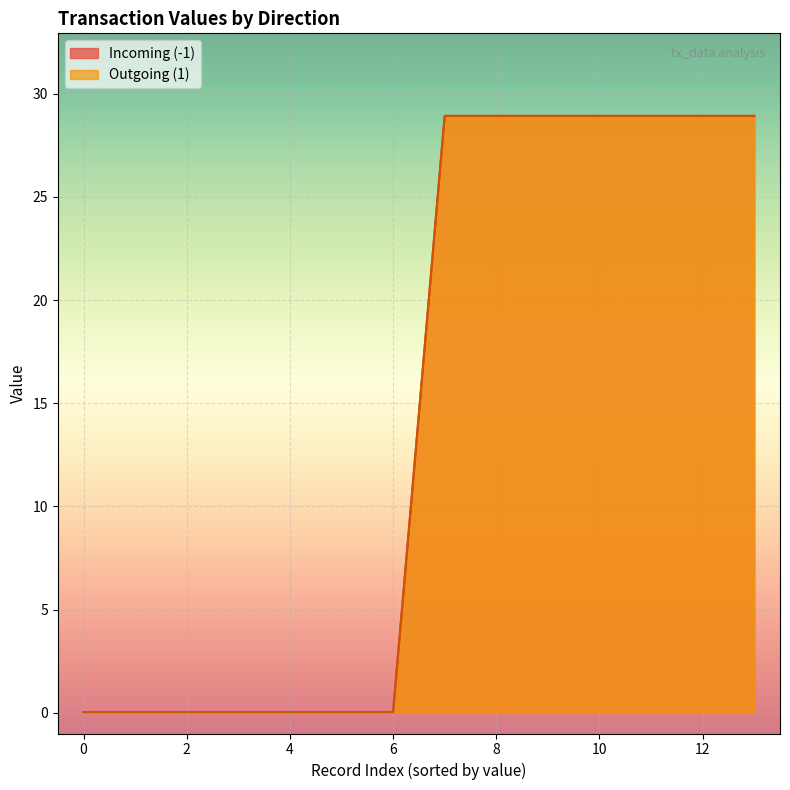

The value of io_index at 1 is 3.9. True or false?

False